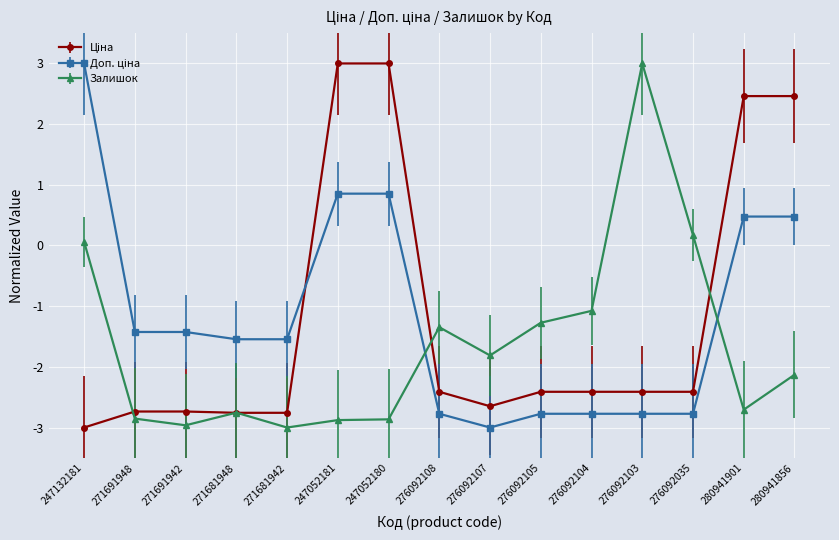

Is it true that Залишок equals -4.0 at 247052180?

False